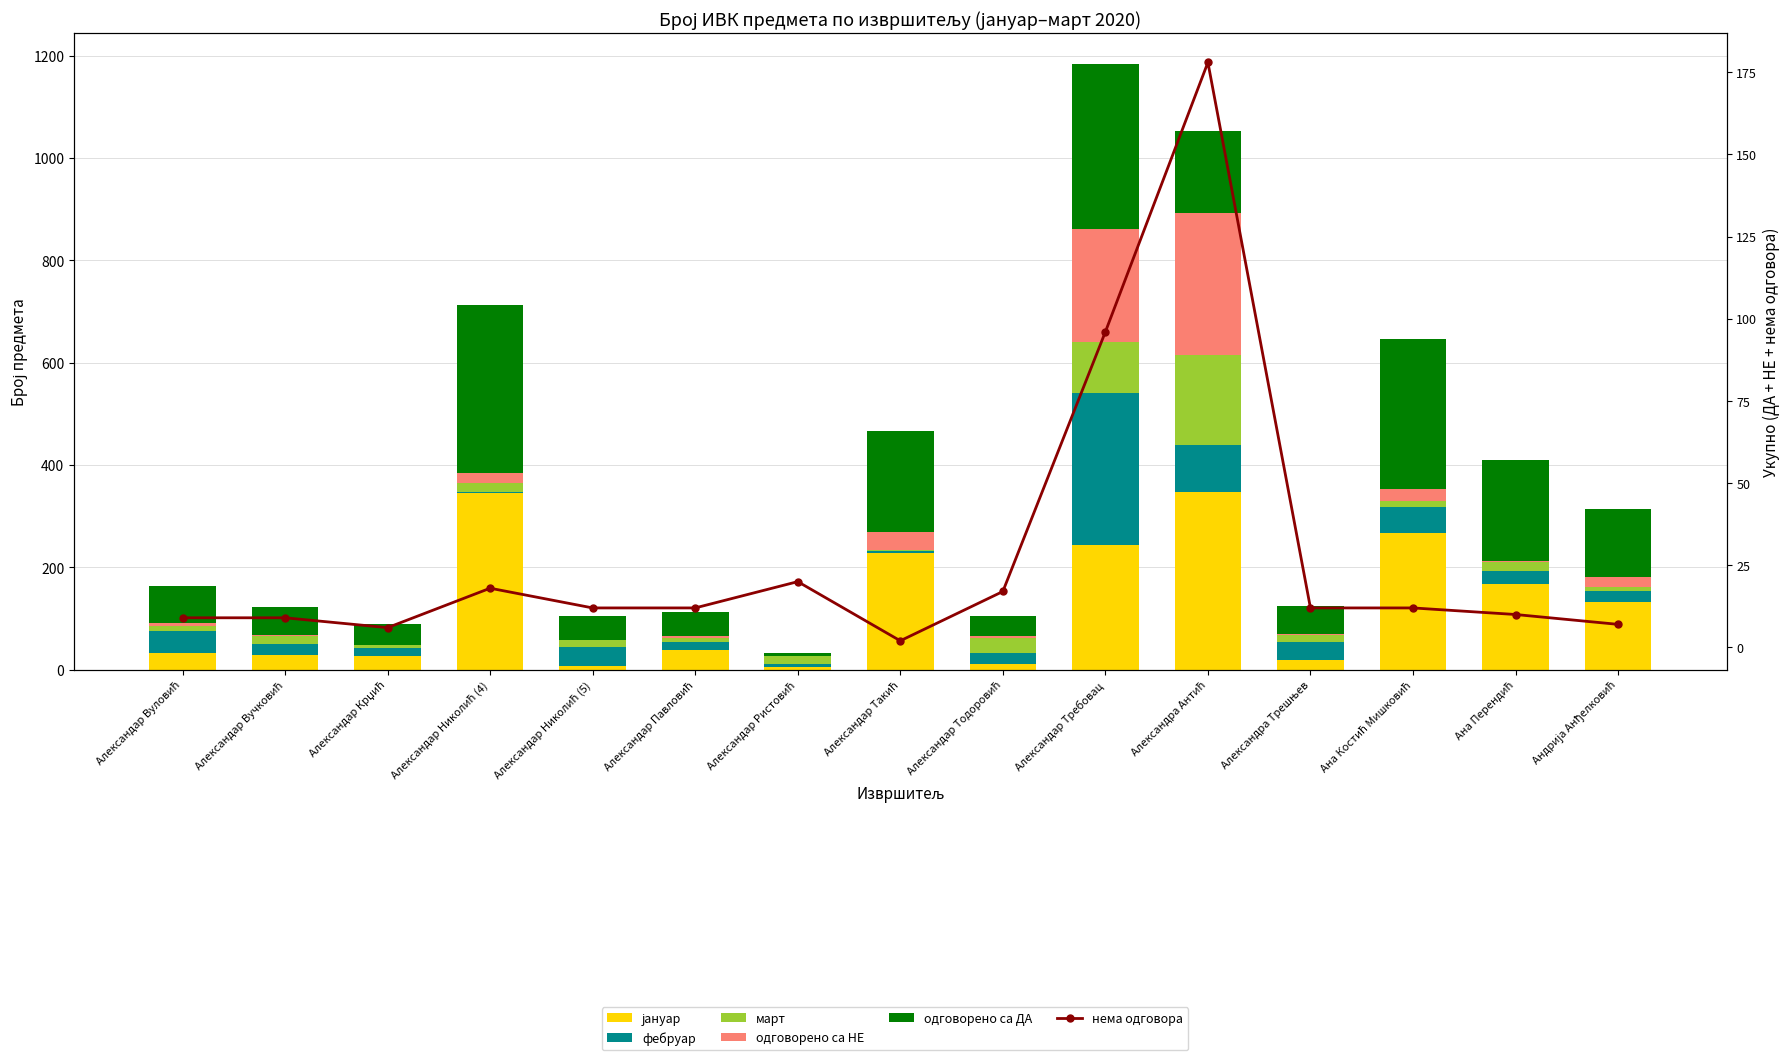

At how many categories does at least one series exceed 24?

14